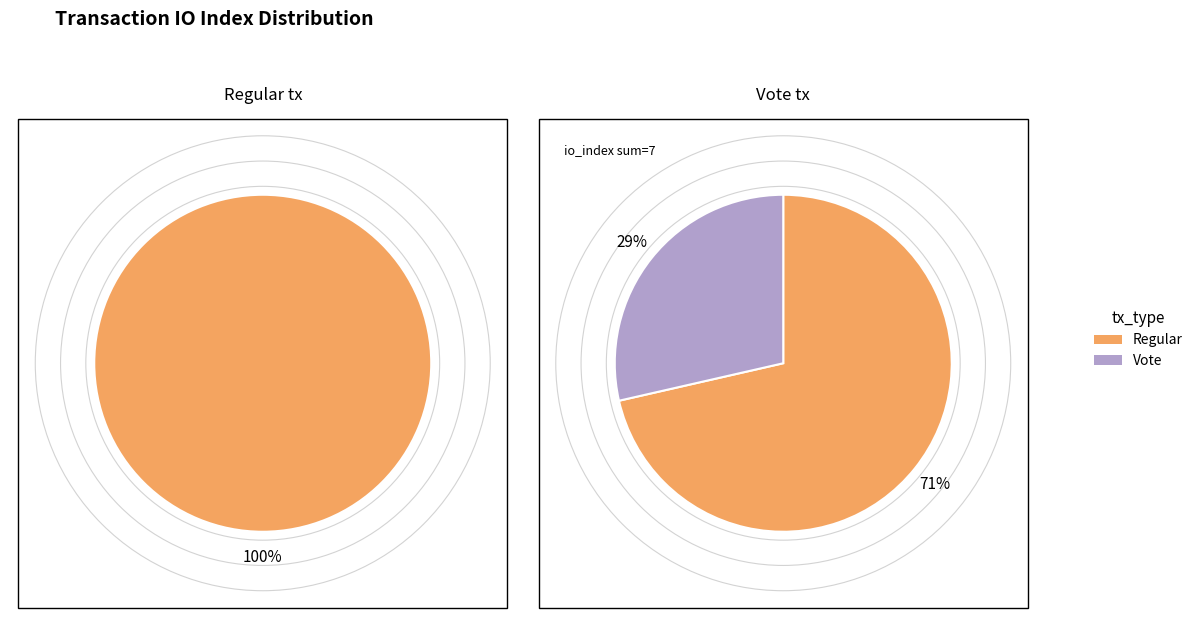

What percentage is the Vote slice, to the nearest percent?

29%